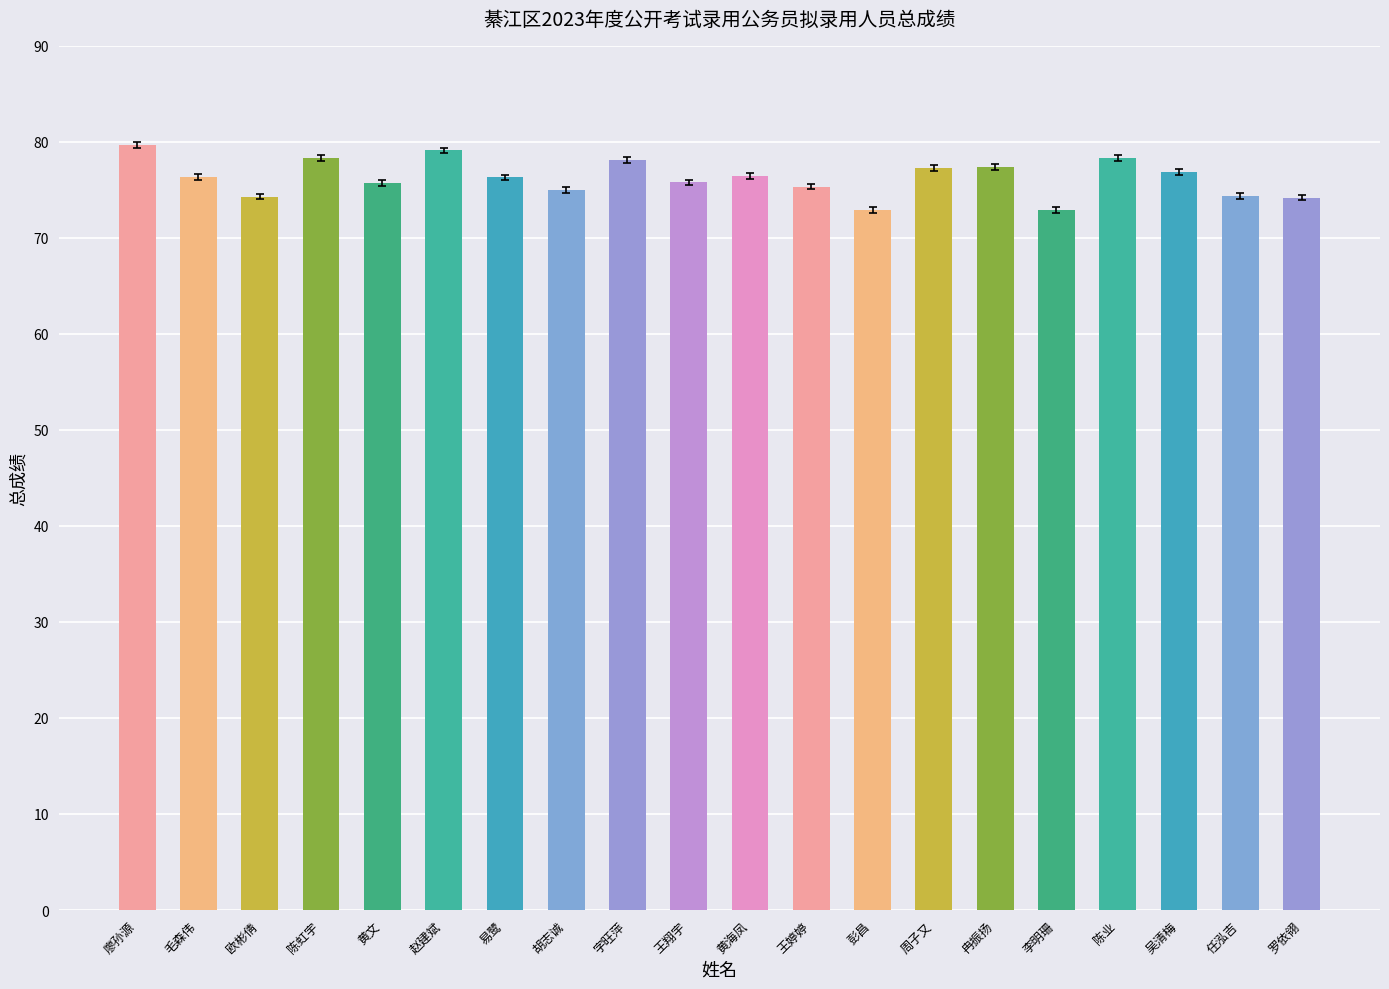

What is the change in value from 欧彬倩 to 周子又?

+3.0